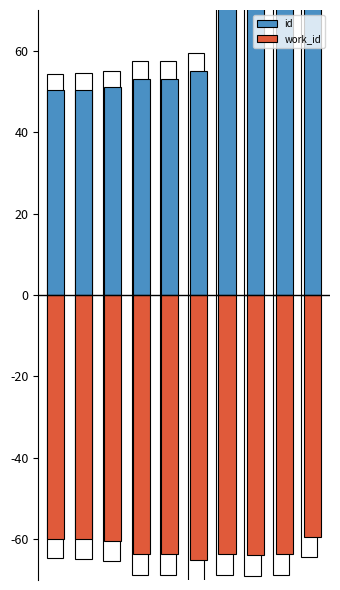

What is the sum of all id values?

727.4